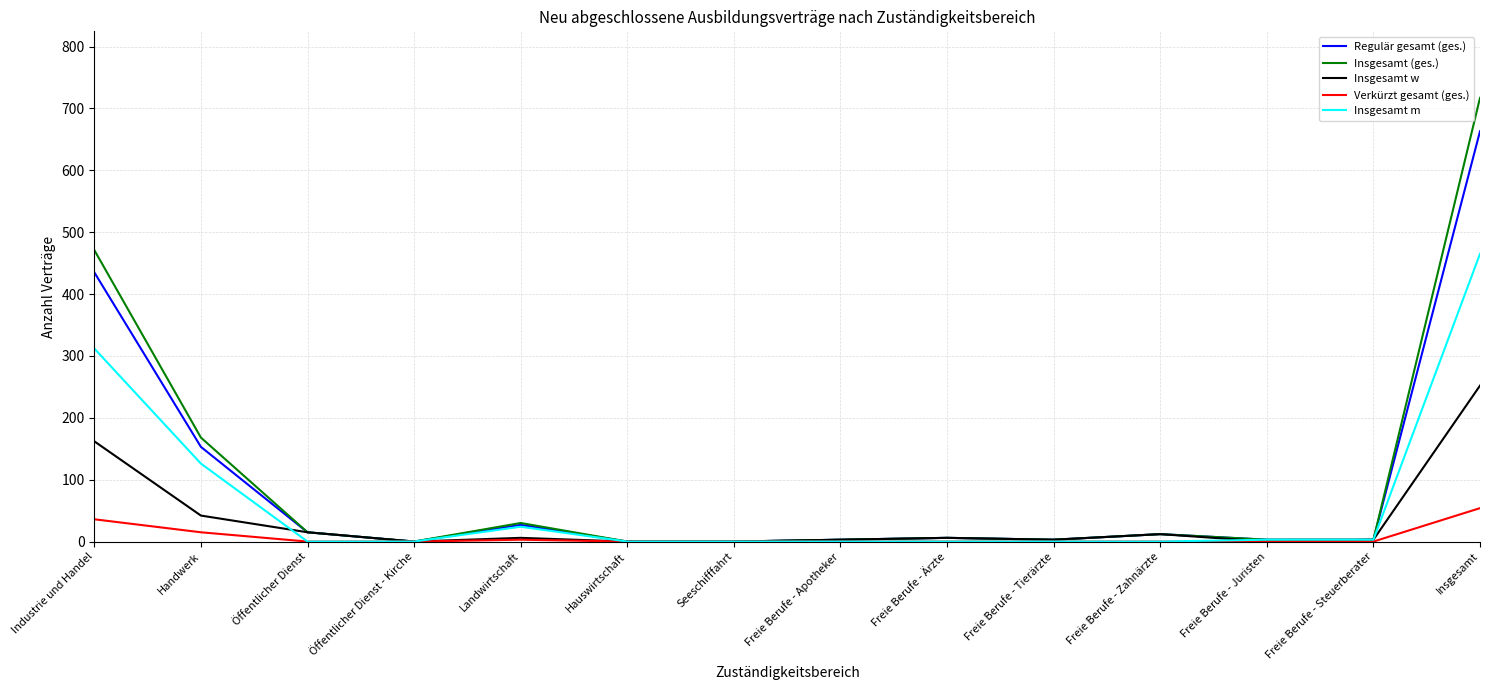

Does the chart have visible grid lines?

Yes